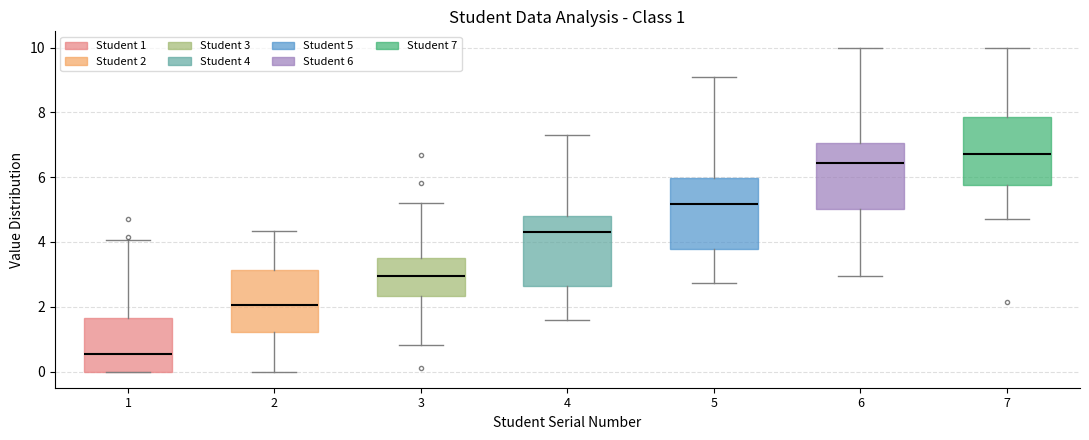

Which box has the highest median line?

7